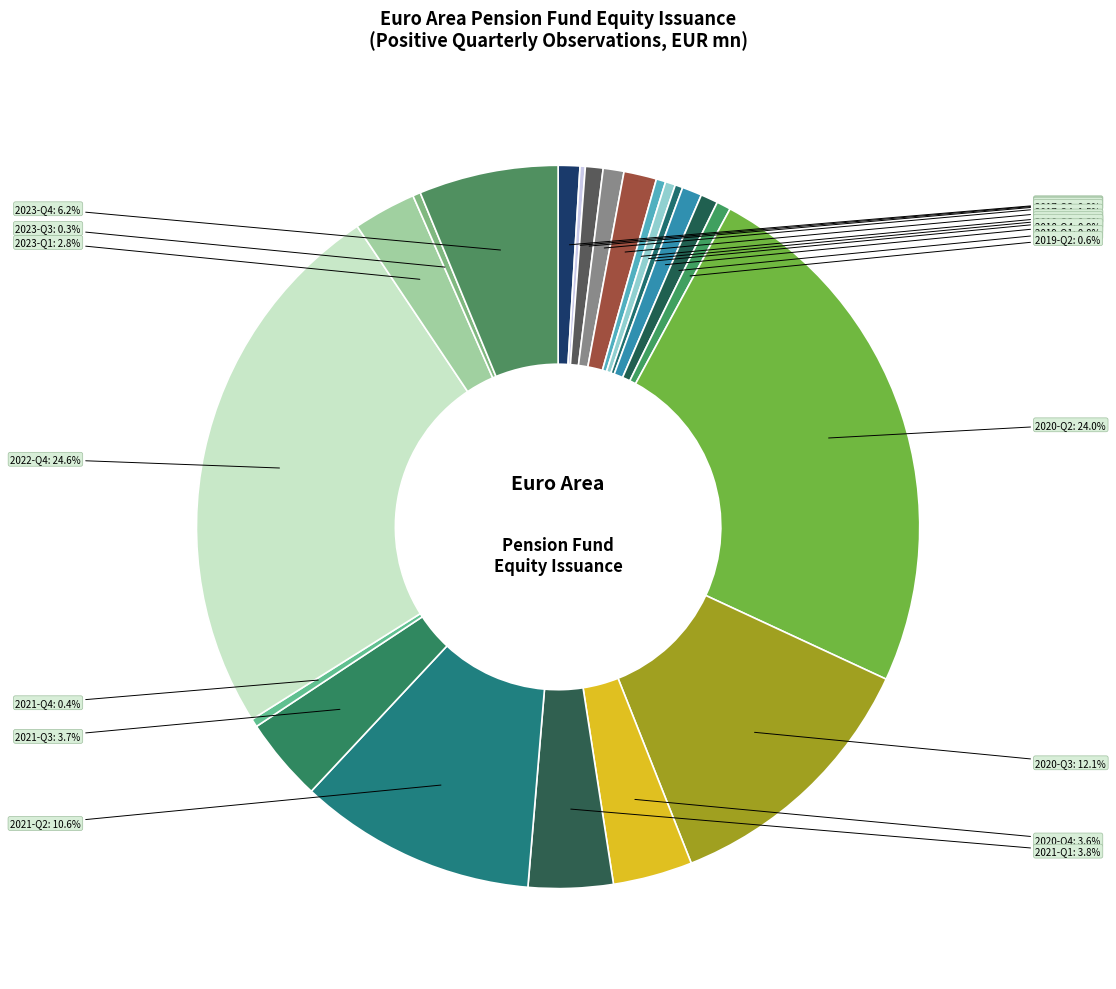

To the nearest percent, what is the average slice percentage?

5%